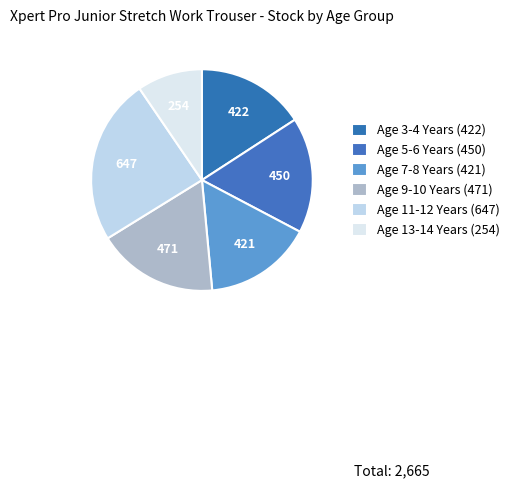

Does Age 7-8 Years (421) represent more than half of the total?

No